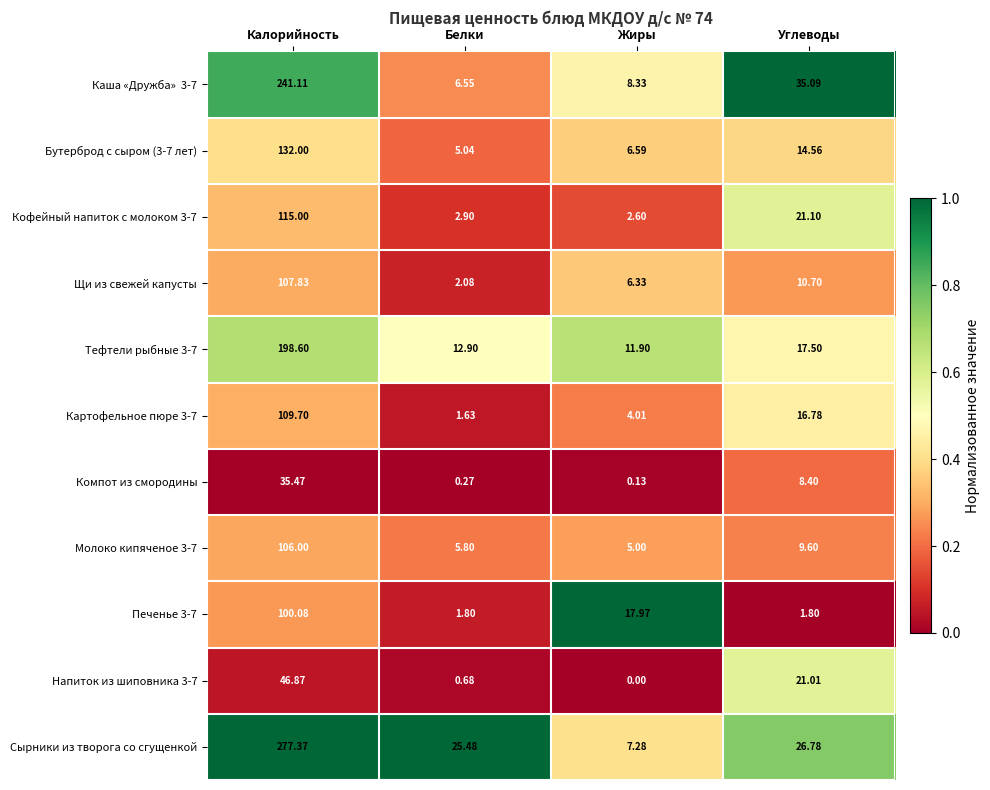

List the labels in order of Сырники из творога со сгущенкой value, smallest first.

Жиры, Белки, Углеводы, Калорийность